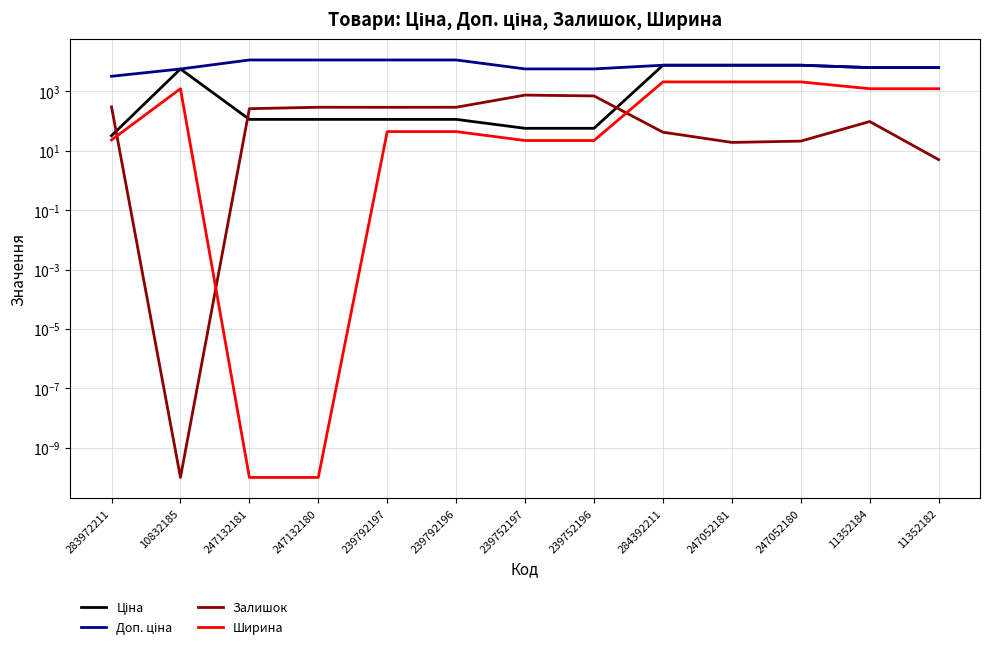

Rank the series by their maximum value, from lowest to highest.

Залишок, Ширина, Ціна, Доп. ціна